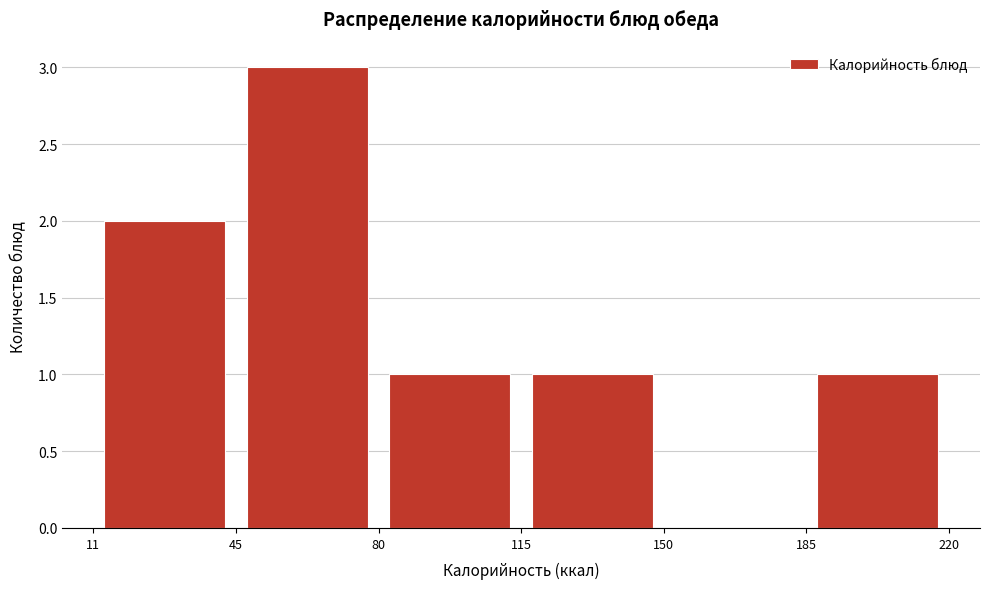

Reading left to right, transcribe this chart: for each bar, give the range it covers on the x-axis and its height. The values are not printed on the chart, so give them approximately, as read against the axis.

11 to 45: 2
45 to 80: 3
80 to 115: 1
115 to 150: 1
150 to 185: 0
185 to 220: 1